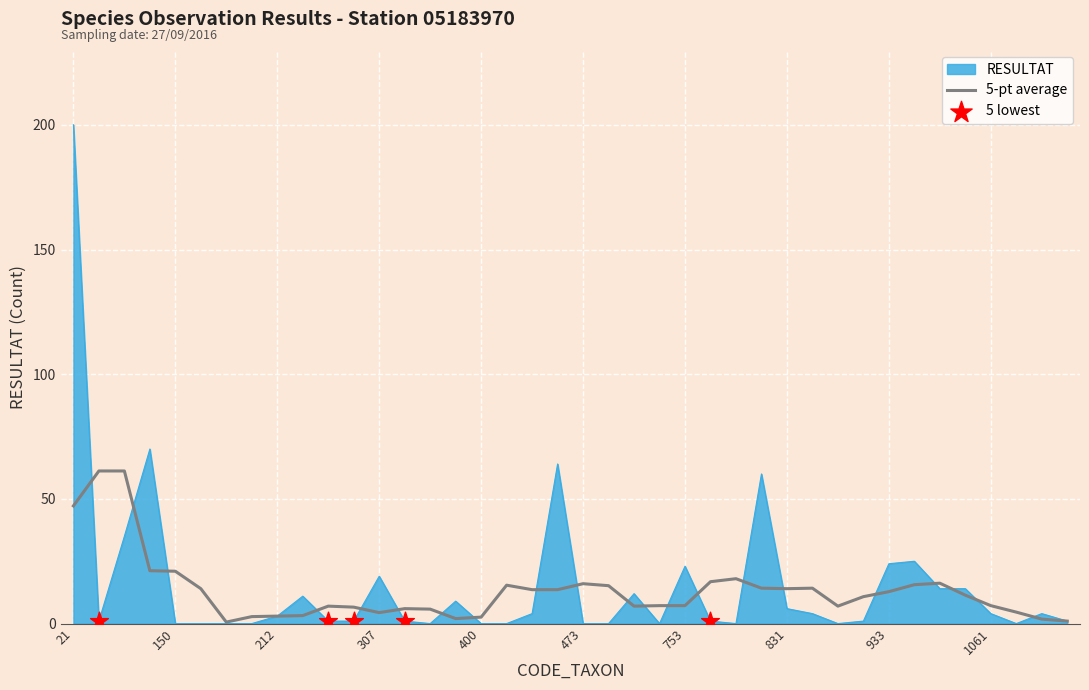

Which series has the largest range (max minus min)?

RESULTAT